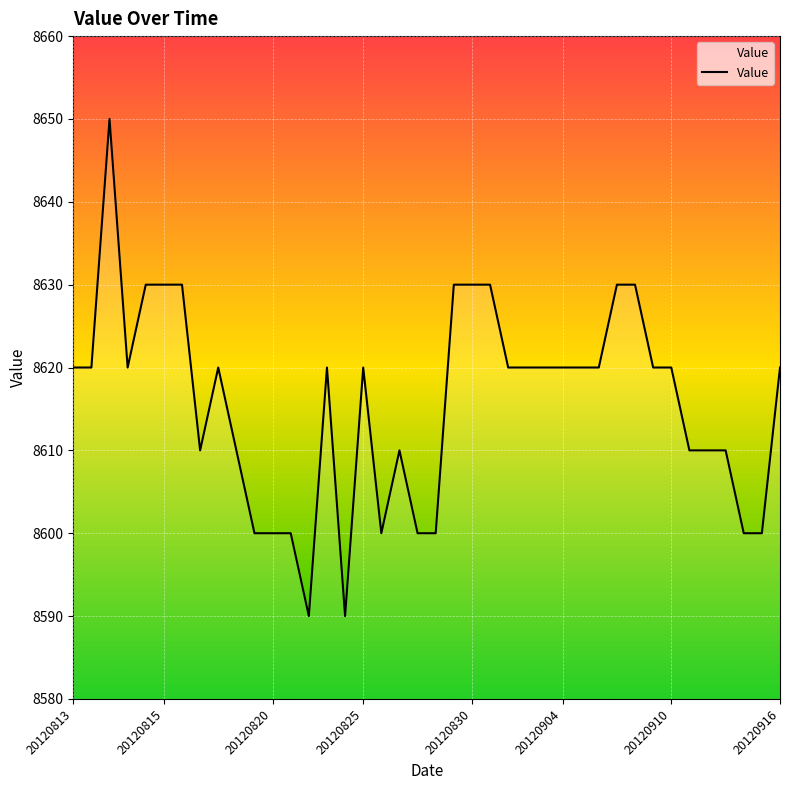

What is the greatest value displayed?

8650